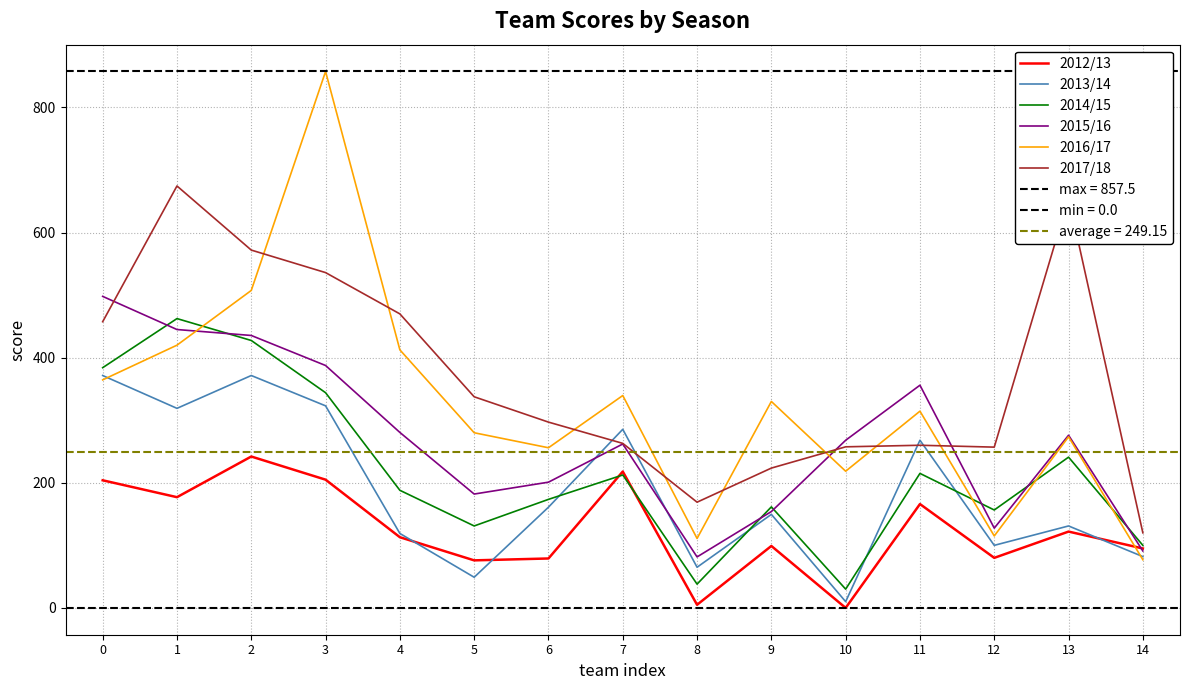

Rank the categories by 2012/13 value from highest to lowest.

2, 7, 3, 0, 1, 11, 13, 4, 9, 14, 12, 6, 5, 8, 10